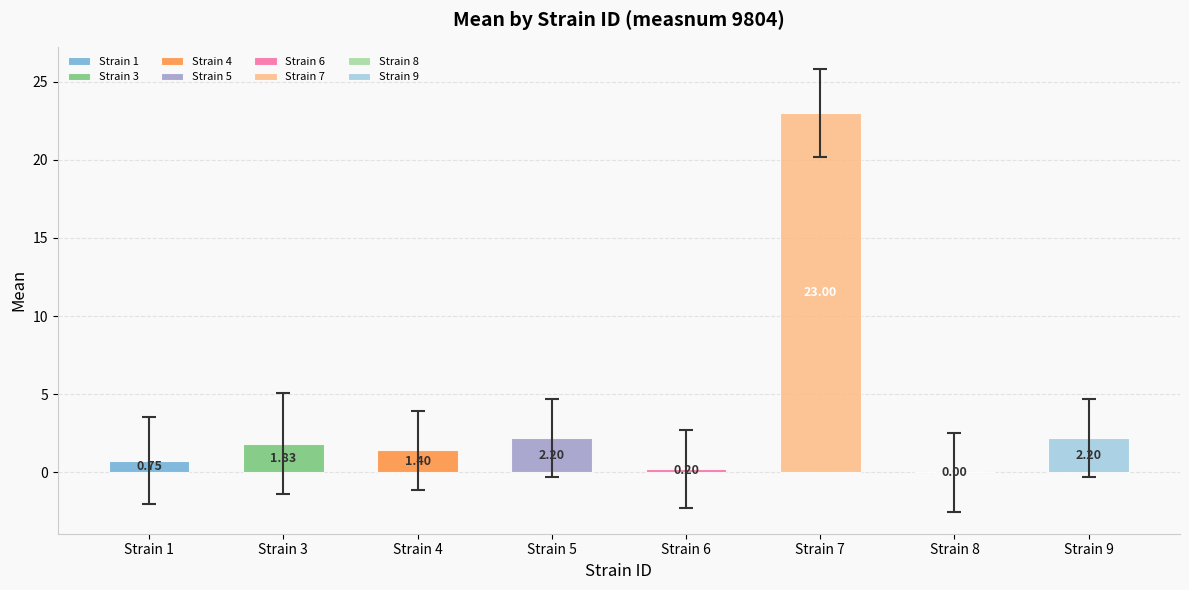

What is the change in value from 6 to 9?

+2.0